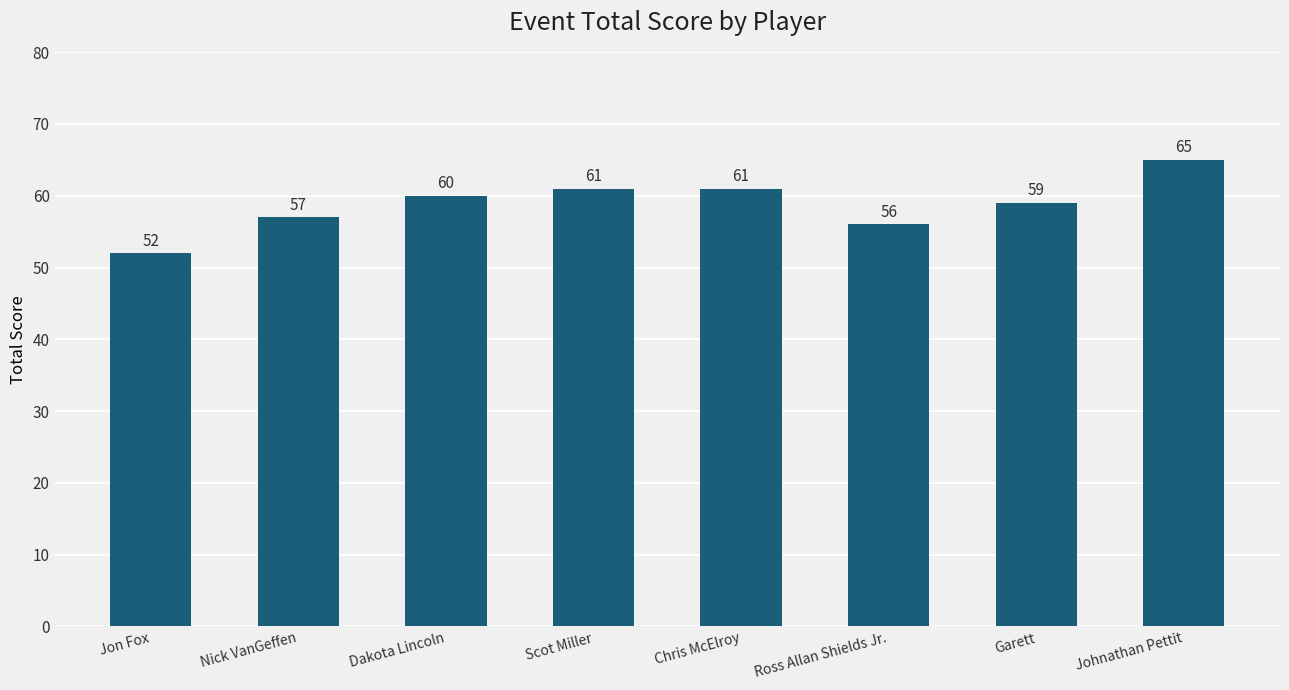

What is the difference between the values at Jon Fox and Scot Miller?

9